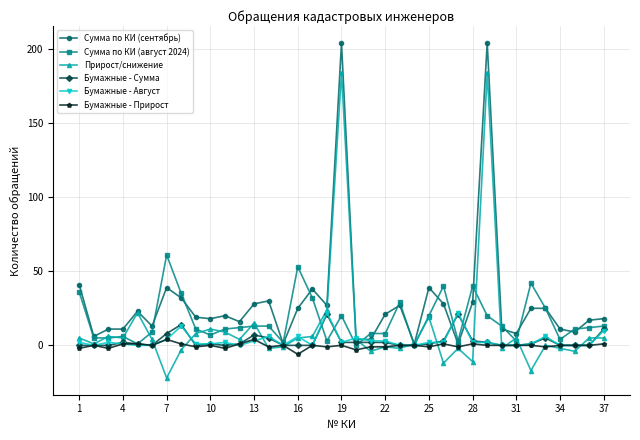

True or false: Бумажные - Прирост has more than 0 points higher than both neighbors.

True